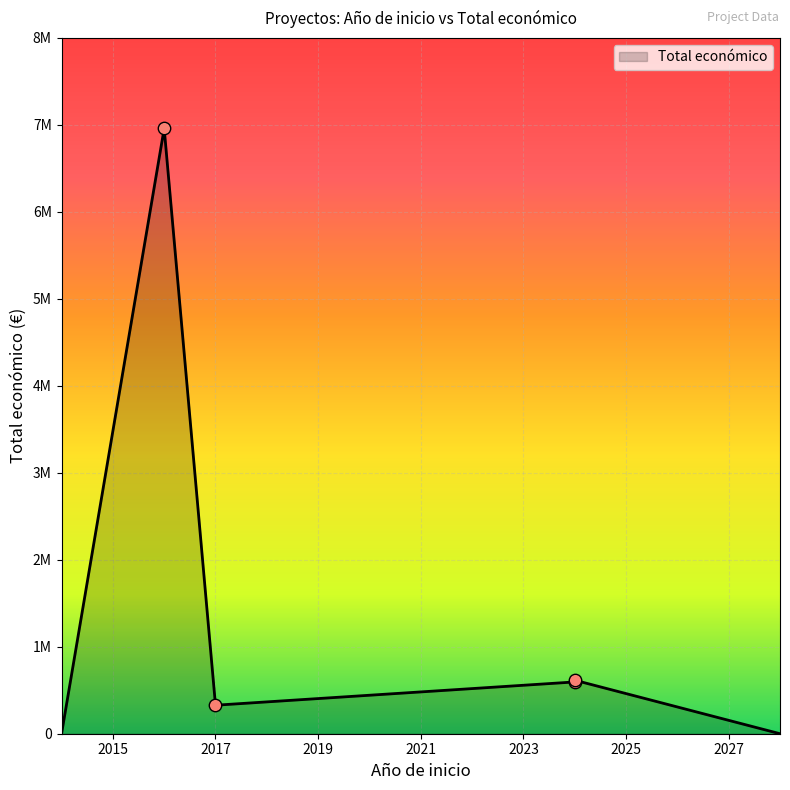

Between 2016 and 2024, which is larger?

2016